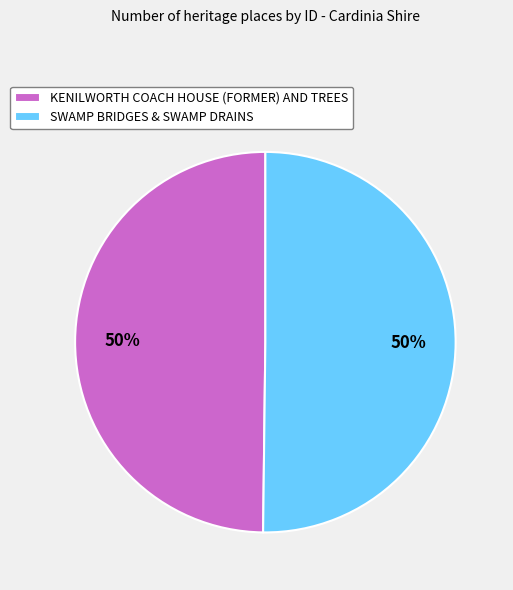

Is it true that SWAMP BRIDGES & SWAMP DRAINS is 50% of the pie?

True